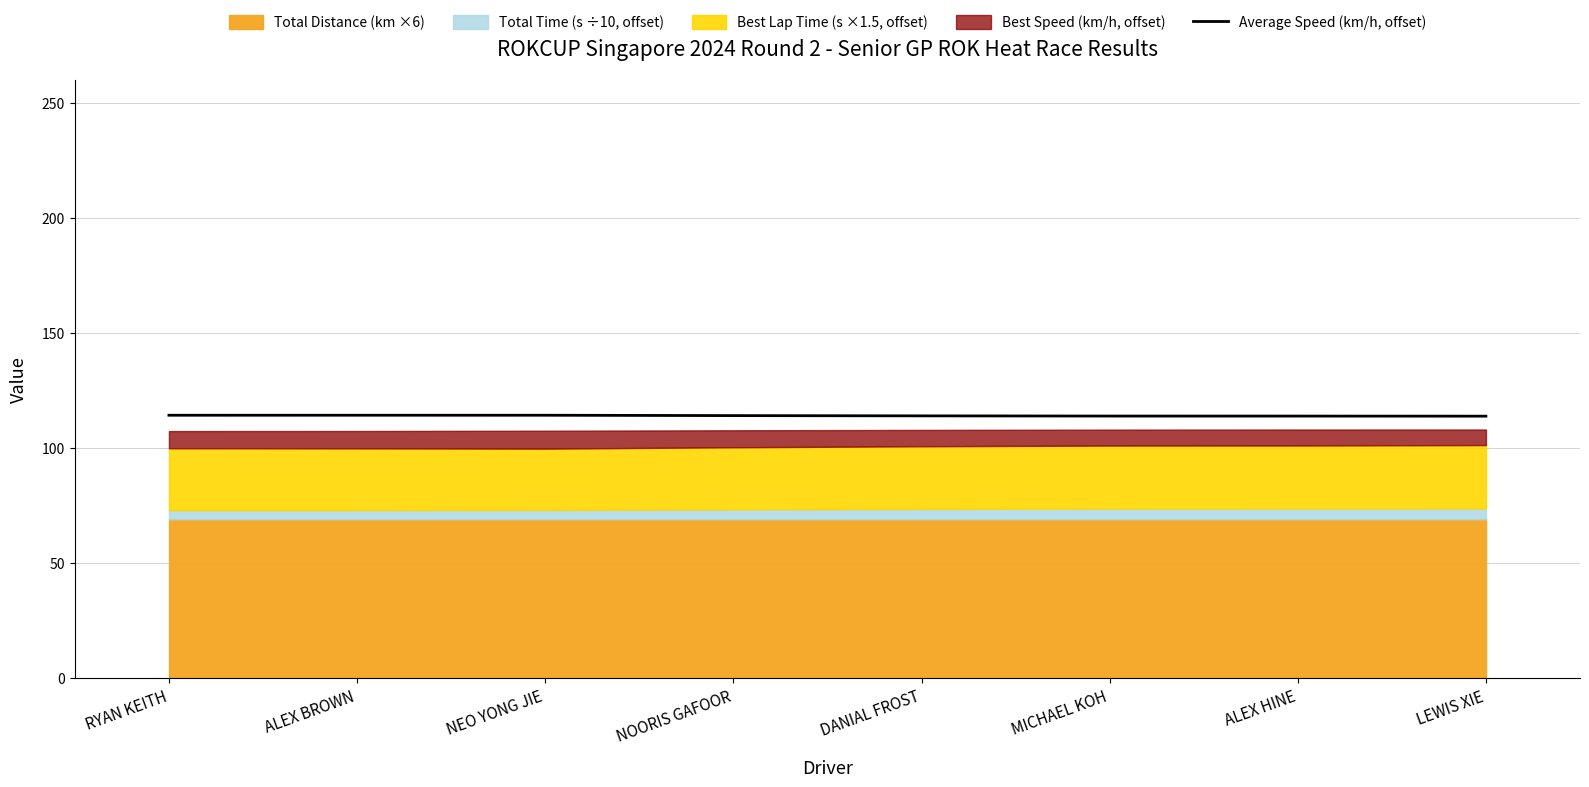

List the labels in order of value, largest first.

ALEX BROWN, RYAN KEITH, NEO YONG JIE, NOORIS GAFOOR, DANIAL FROST, MICHAEL KOH, ALEX HINE, LEWIS XIE